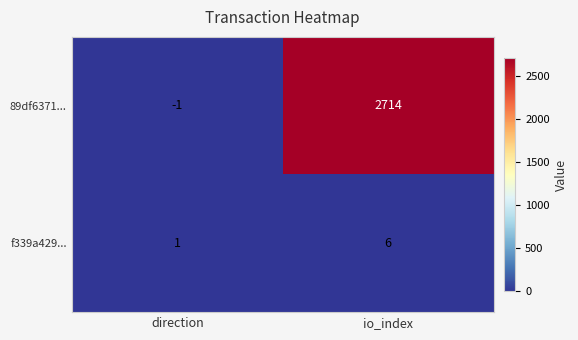

Where is f339a429... nearest to the value 3?

direction